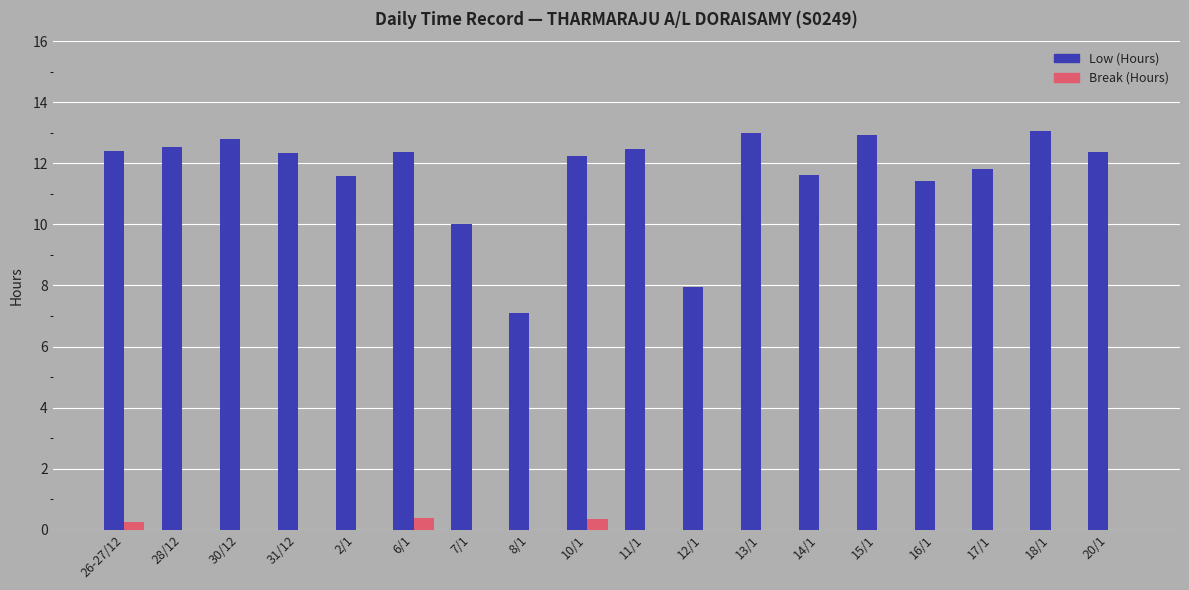

What is the total value across all series at 2/1?

11.6